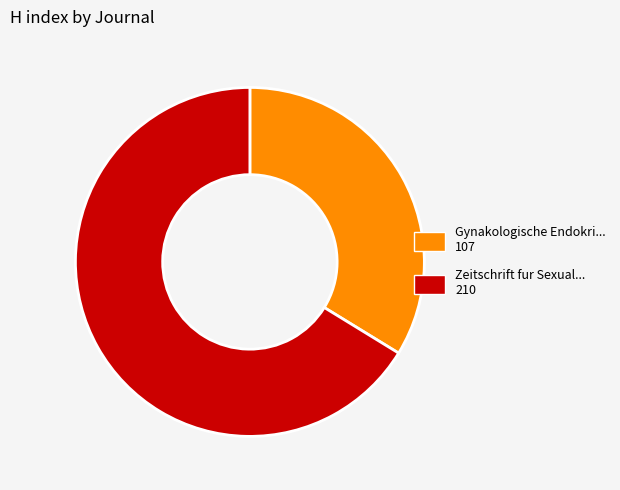

Is there a majority slice in this chart?

Yes